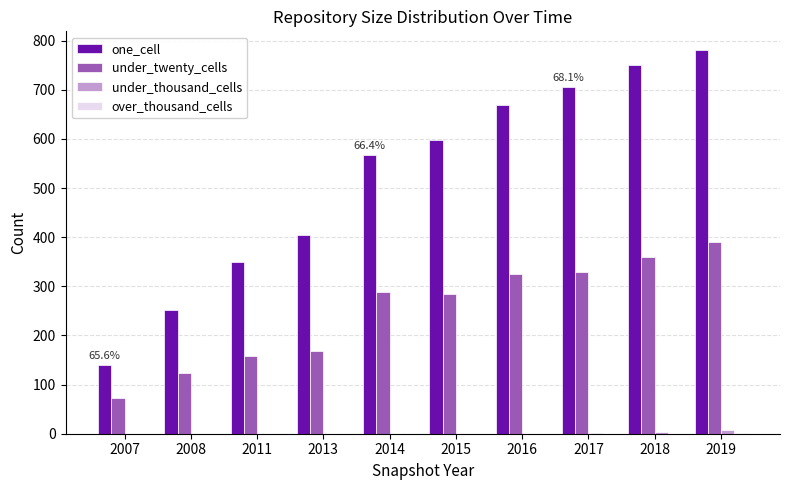

What is the sum of all under_twenty_cells values?

2500